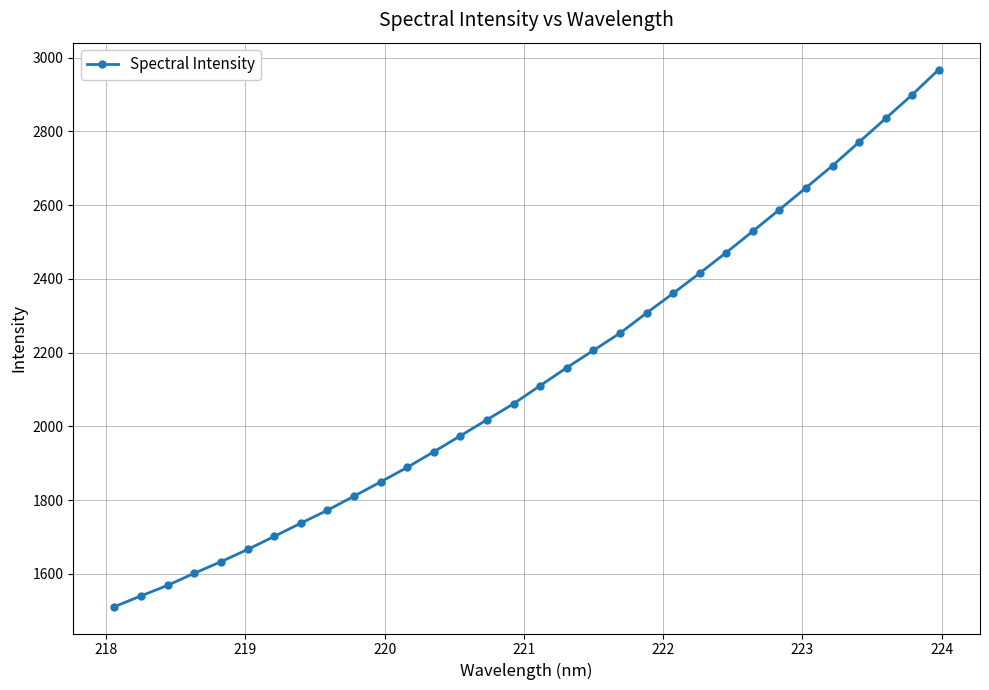

Does the chart display data point markers on the line(s)?

Yes